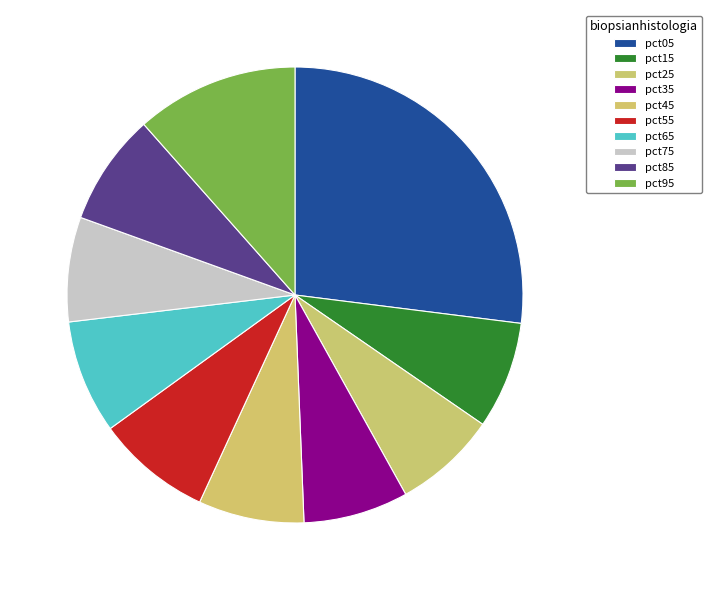

Count the number of slices in the pie.

10